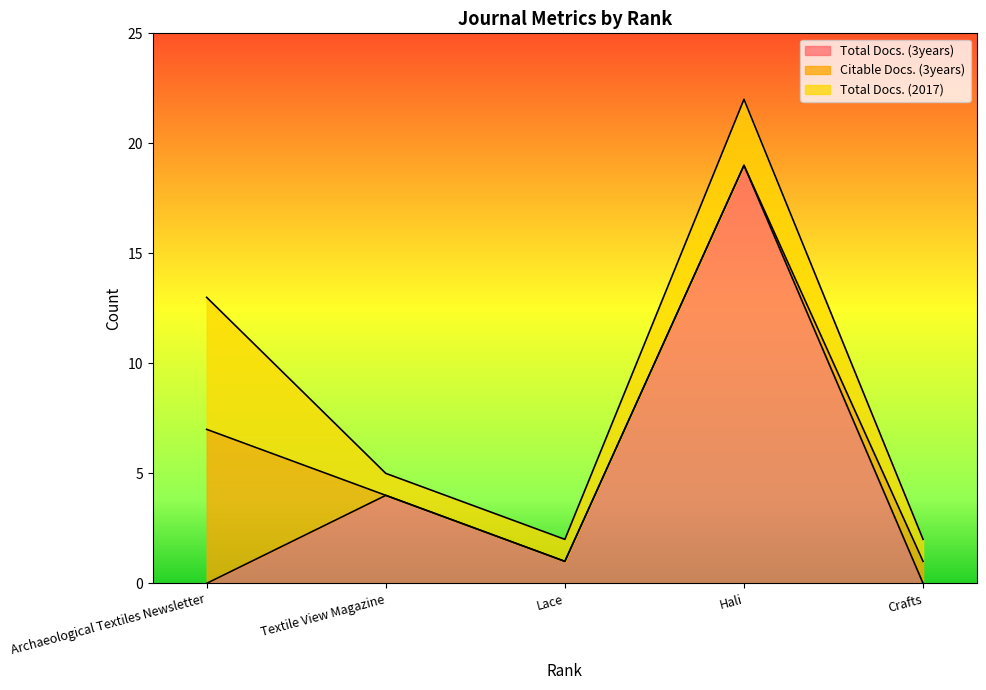

Which category has the highest value in the Total Docs. (3years) series?

Hali